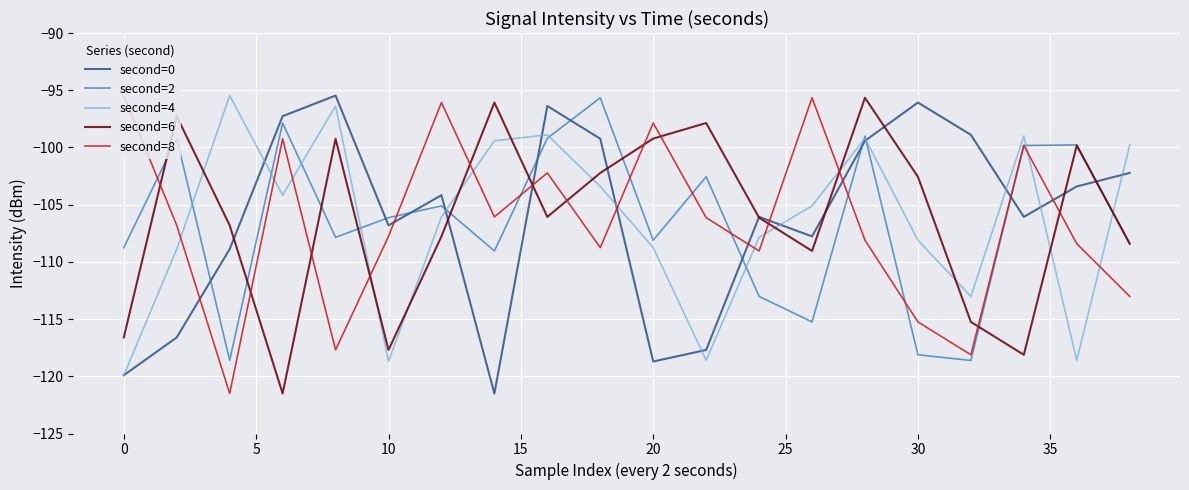

What is the minimum value shown in the chart?

-121.5